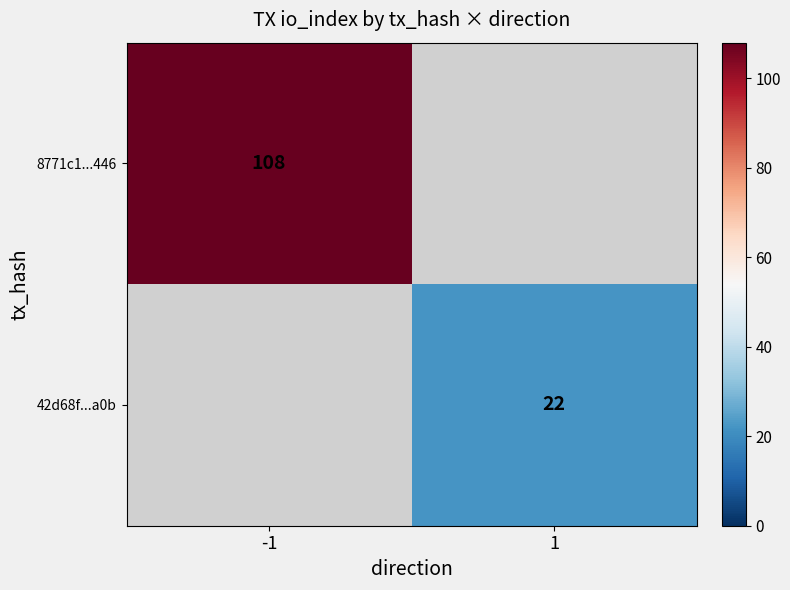

Is it true that 8771c1...446 equals 108 at -1?

True